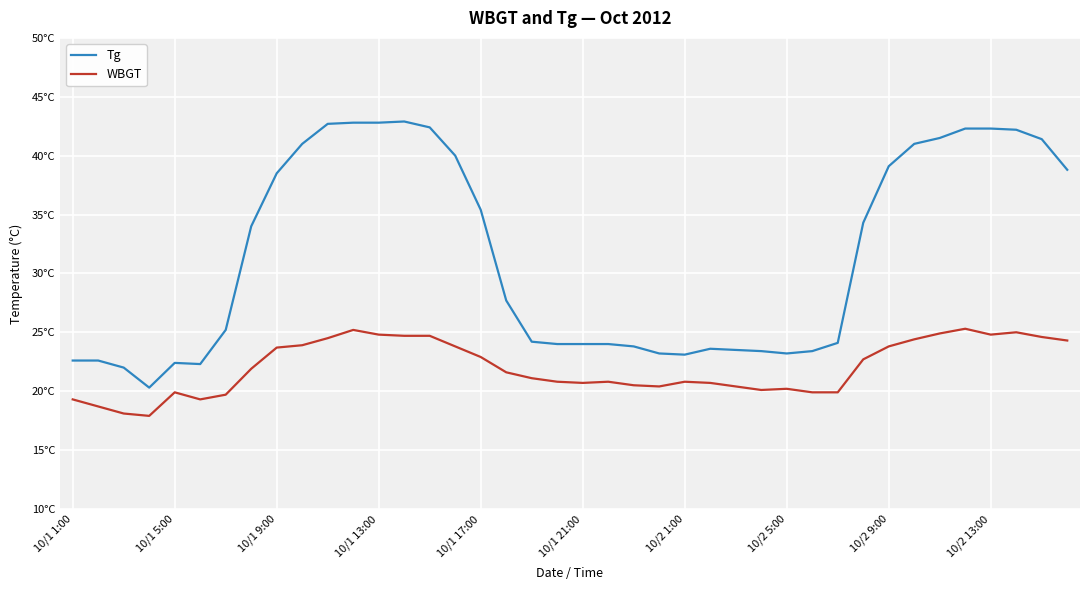

In Tg, how many points are lower than both neighbors (excluding endpoints)?

4